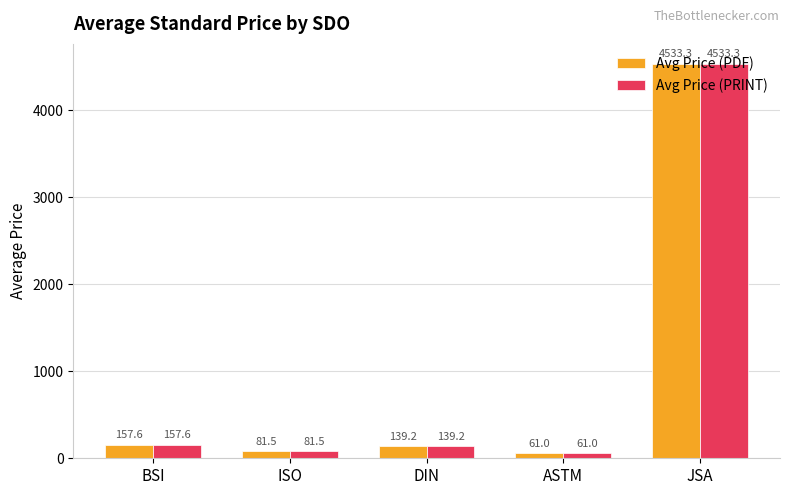

What is the label of the 5th bar from the left?

JSA